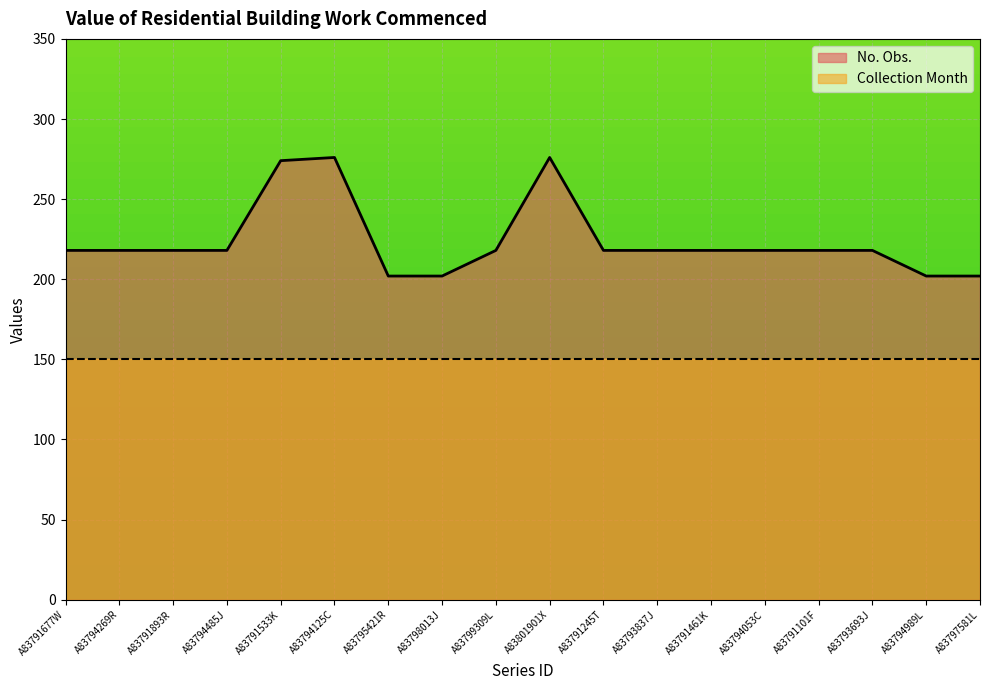

How many lines are shown in the chart?

1